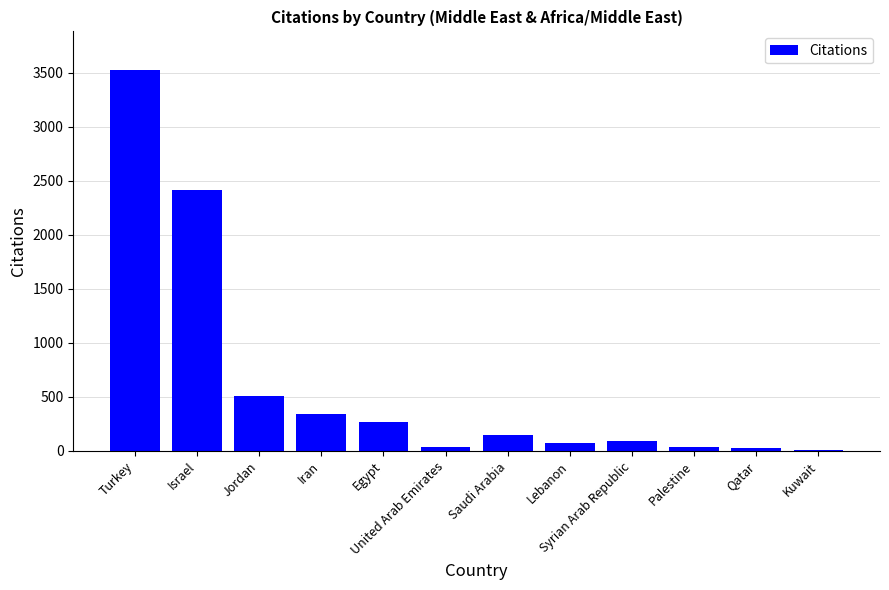

True or false: the data shows 1657 at Israel.

False